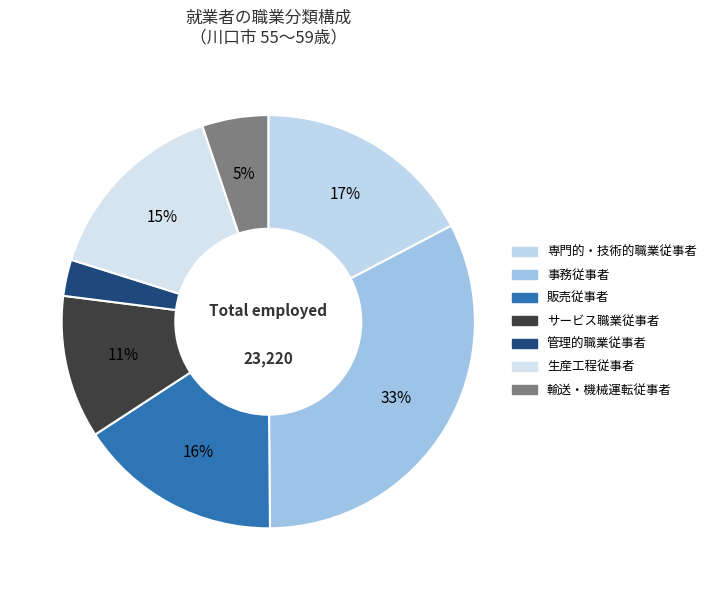

Combined, what portion of the pie is サービス職業従事者 and 管理的職業従事者?

14.0%